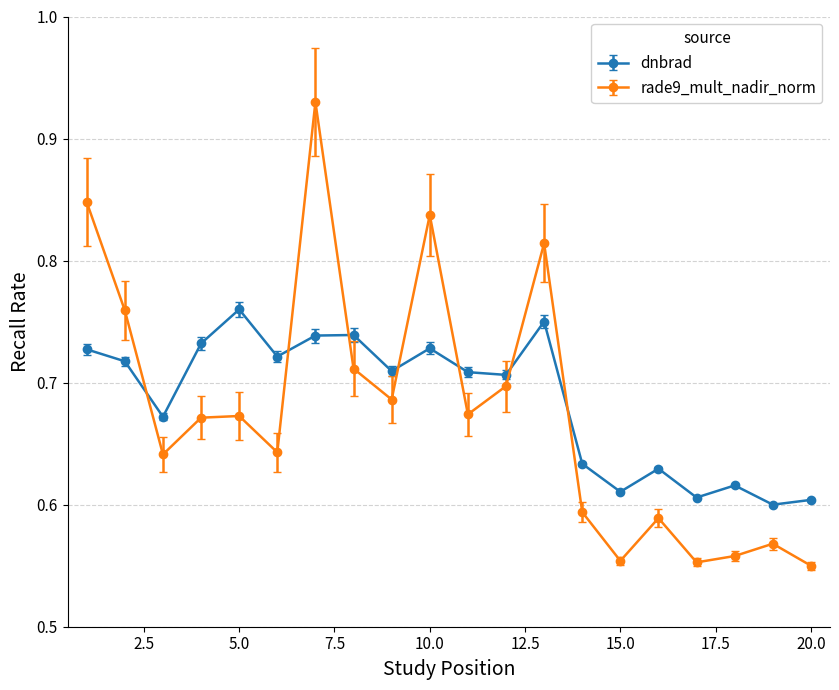

At how many categories does at least one series exceed 0?

20